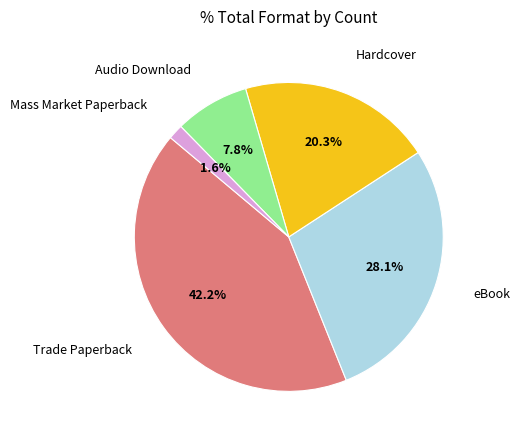

Is there any slice that represents more than half of the pie?

No